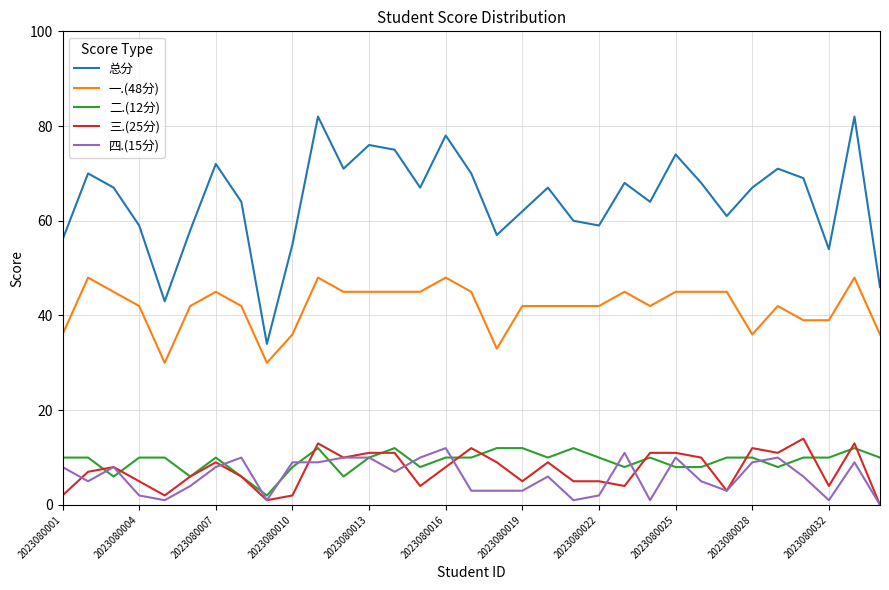

What is the highest value of the 三.(25分) series?

14